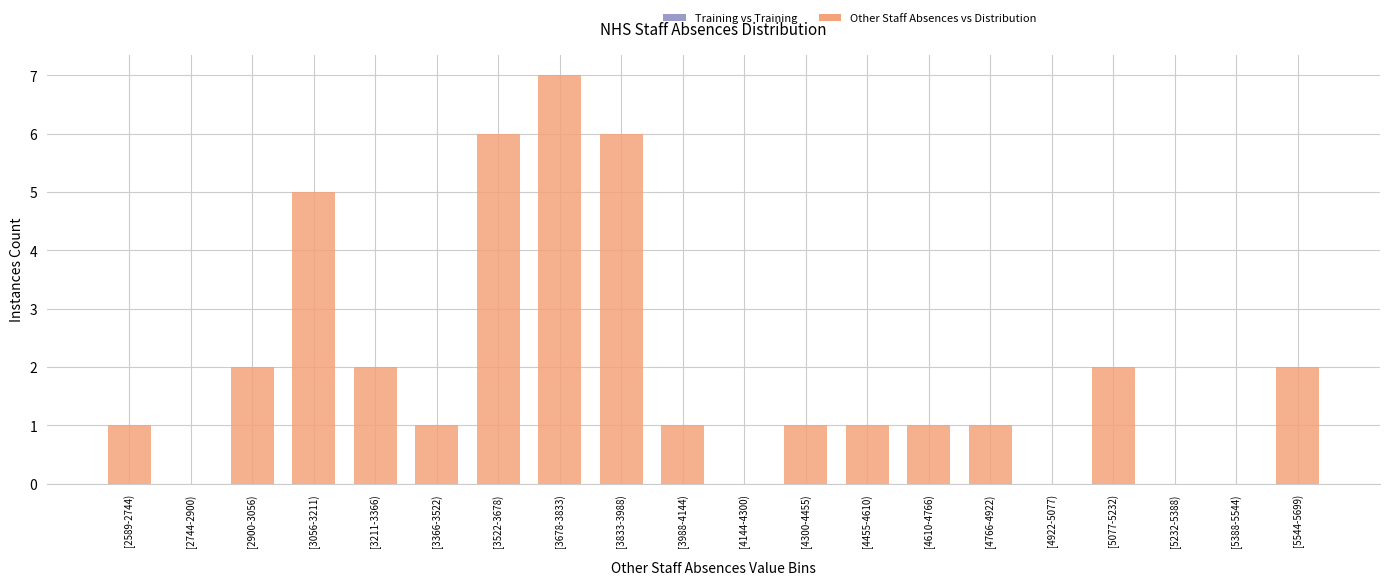

Reading left to right, what are all the values shown in this chart?

[2589-2744)=1	[2744-2900)=0	[2900-3056)=2	[3056-3211)=5	[3211-3366)=2	[3366-3522)=1	[3522-3678)=6	[3678-3833)=7	[3833-3988)=6	[3988-4144)=1	[4144-4300)=0	[4300-4455)=1	[4455-4610)=1	[4610-4766)=1	[4766-4922)=1	[4922-5077)=0	[5077-5232)=2	[5232-5388)=0	[5388-5544)=0	[5544-5699)=2